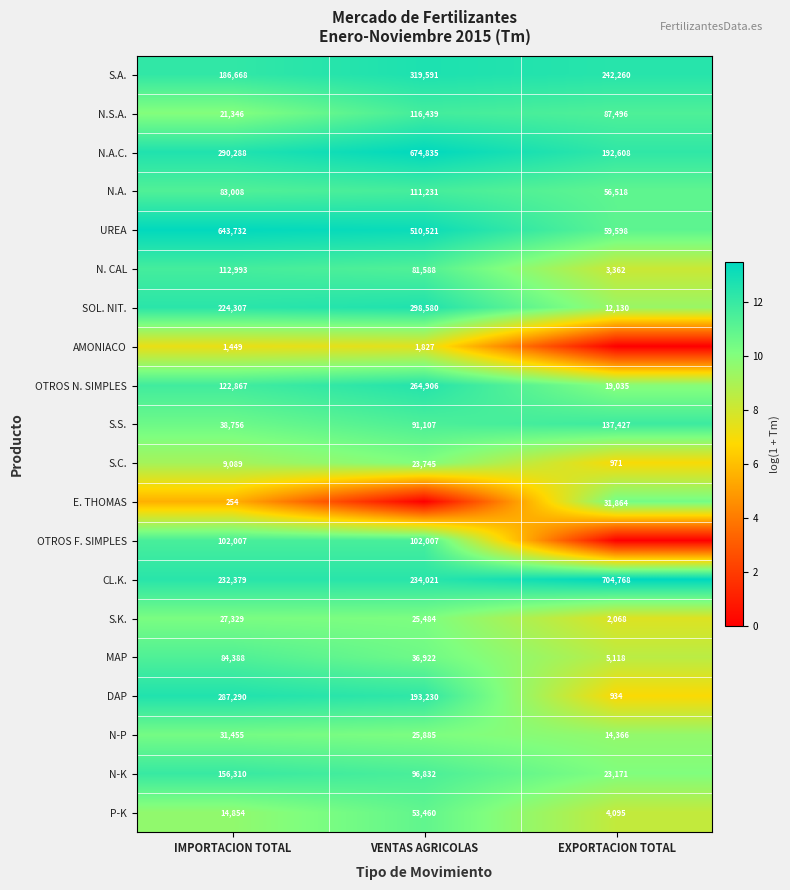

The value of N.A. at EXPORTACION TOTAL is 19.2. True or false?

False